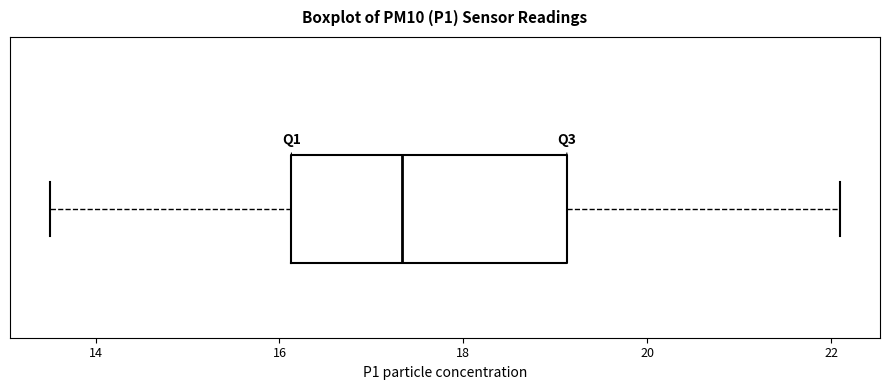

Read this box plot against the x-axis: the position of the median line, the range covered by the box, and the ends of both whiskers. The values are not printed on the chart, so give them approximately, as read against the axis.

median 17.4, box 16.2 to 19.2, whiskers 13.6 to 22.2